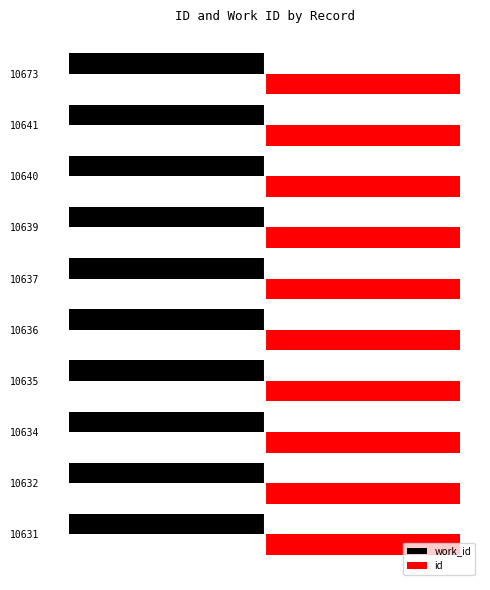

Reading left to right, list all the values displayed in this chart.

work_id: 0.4	0.4	0.4	0.4	0.4	0.4	0.4	0.4	0.4	0.4
id: 9960.6	9961.6	9963.5	9964.4	9965.3	9966.3	9968.1	9969.1	9970.0	10000.0